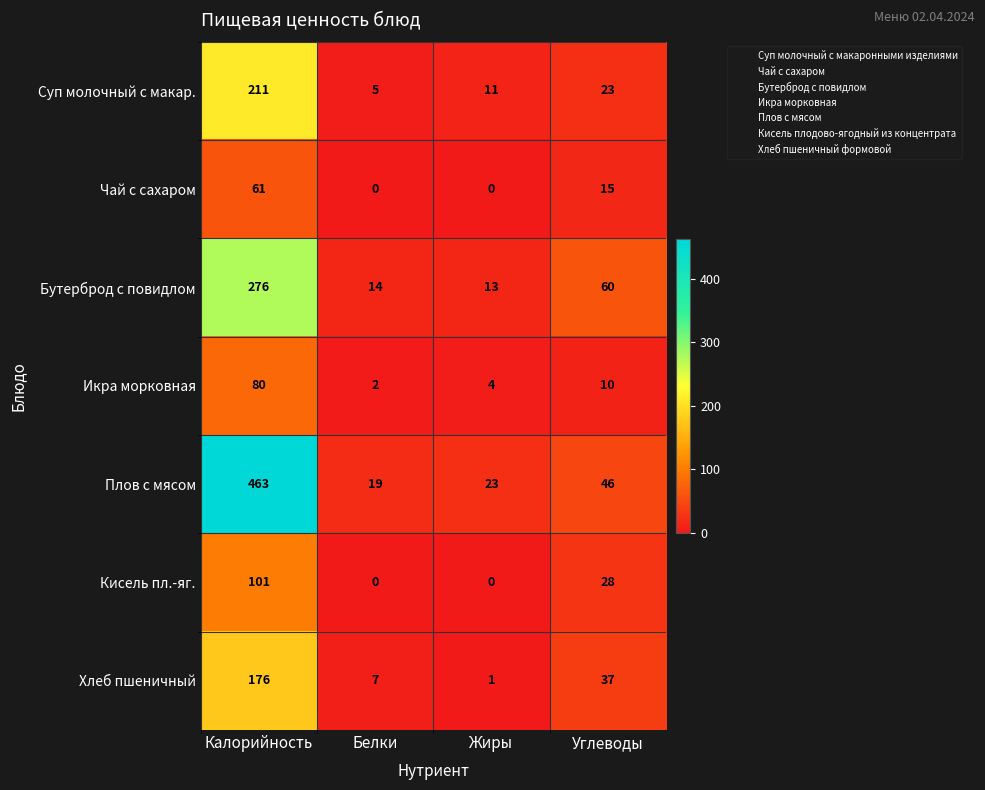

Is it true that Бутерброд с повидлом equals 3 at Жиры?

False